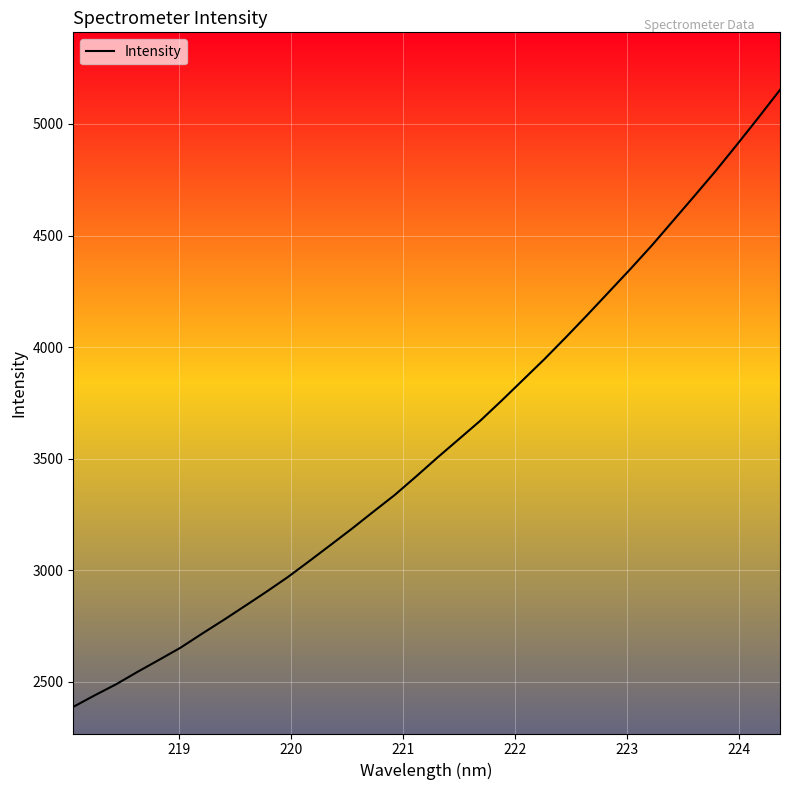

What is the difference between the maximum and minimum values?

2766.6